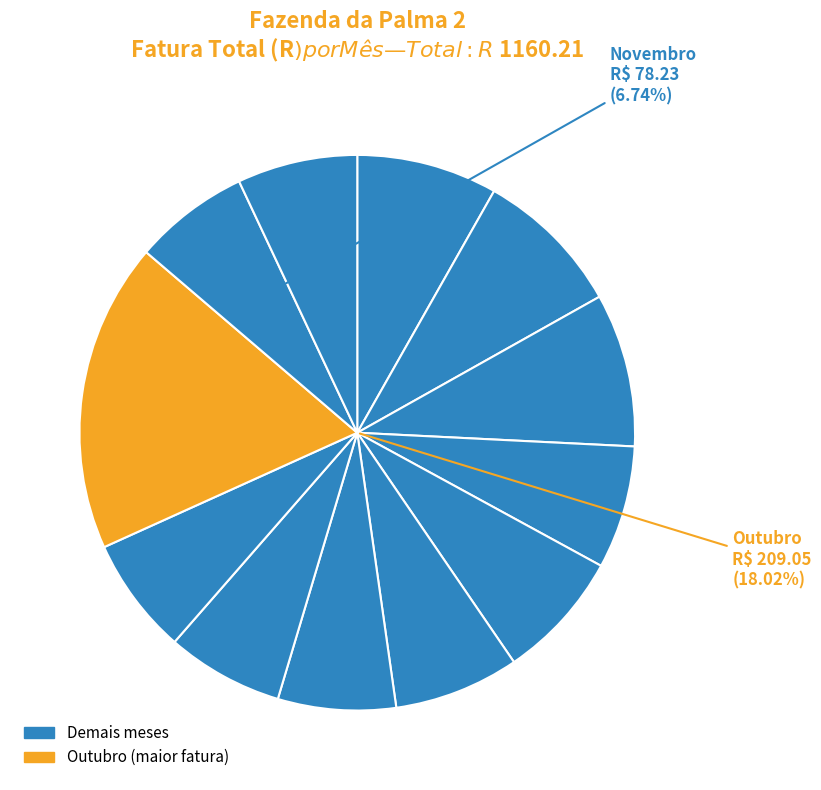

To the nearest percent, what is the difference between the largest and smallest slice percentages?

11%